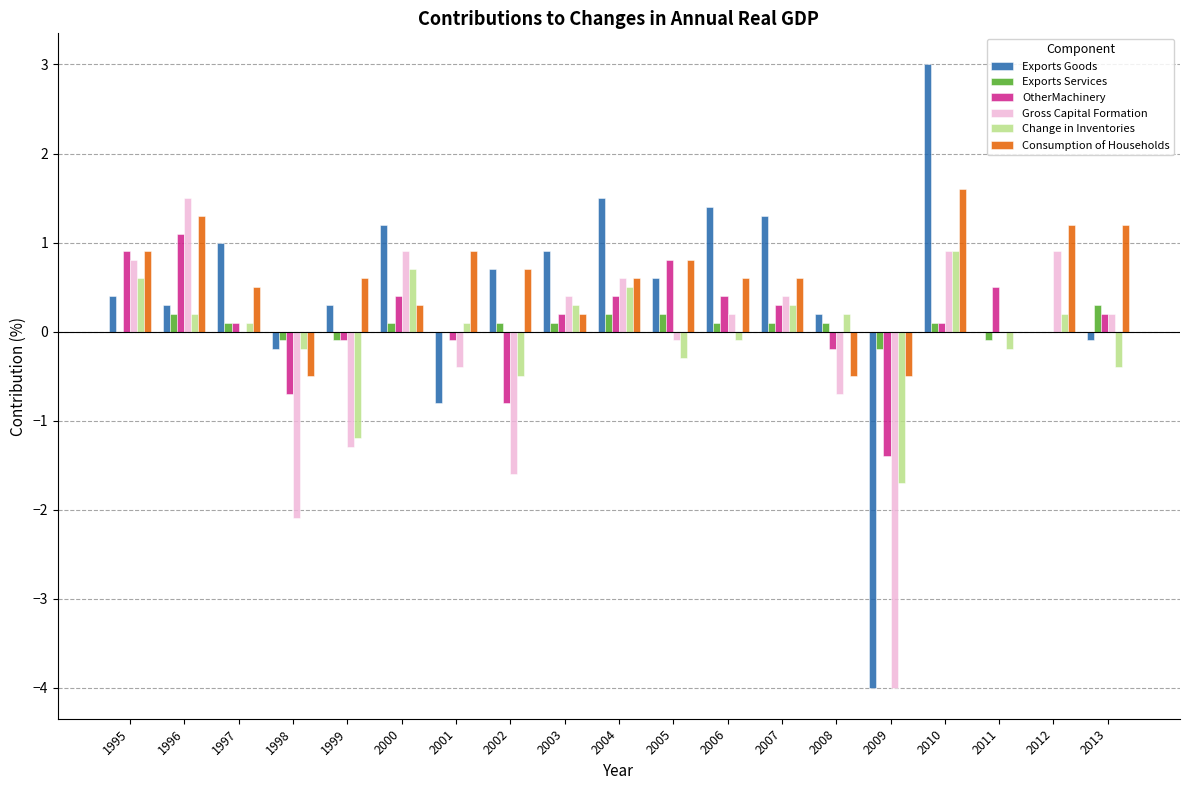

What is the sum of all Exports Goods values?

7.7